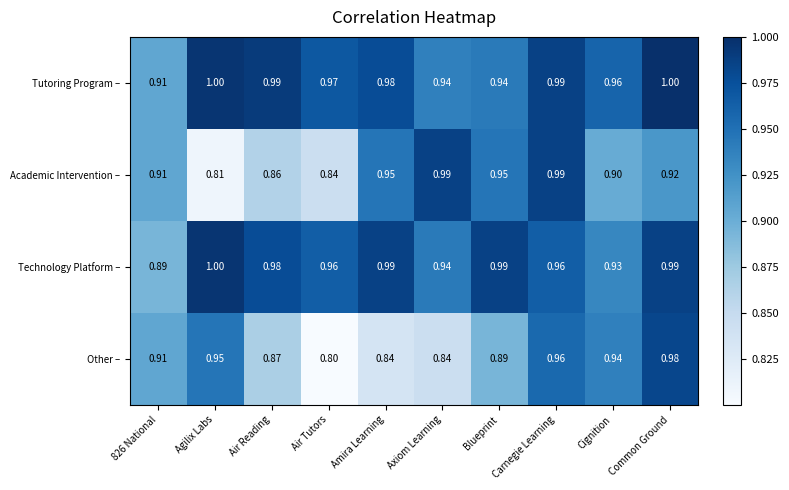

Between Amira Learning and Blueprint, which series saw the biggest shift?

Other –